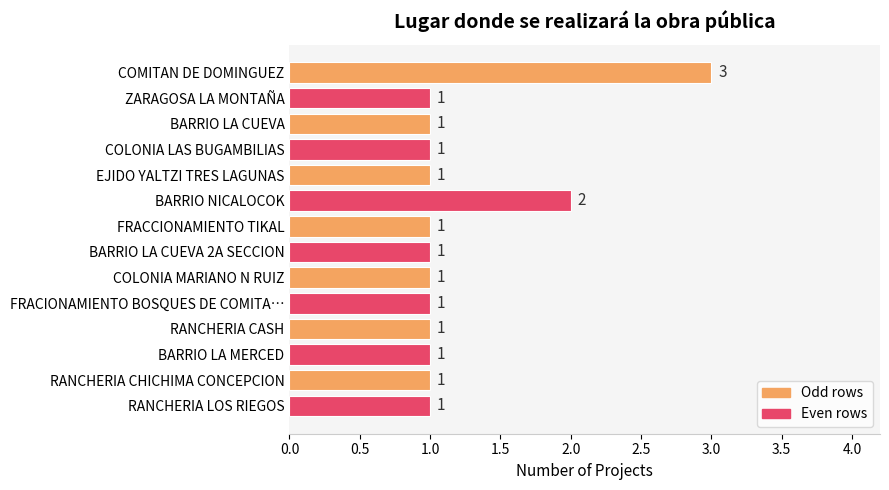

Reading top to bottom, extract all data points from this chart.

COMITAN DE DOMINGUEZ=3	ZARAGOSA LA MONTAÑA=1	BARRIO LA CUEVA=1	COLONIA LAS BUGAMBILIAS=1	EJIDO YALTZI TRES LAGUNAS=1	BARRIO NICALOCOK=2	FRACCIONAMIENTO TIKAL=1	BARRIO LA CUEVA 2A SECCION=1	COLONIA MARIANO N RUIZ=1	FRACIONAMIENTO BOSQUES DE COMITA…=1	RANCHERIA CASH=1	BARRIO LA MERCED=1	RANCHERIA CHICHIMA CONCEPCION=1	RANCHERIA LOS RIEGOS=1